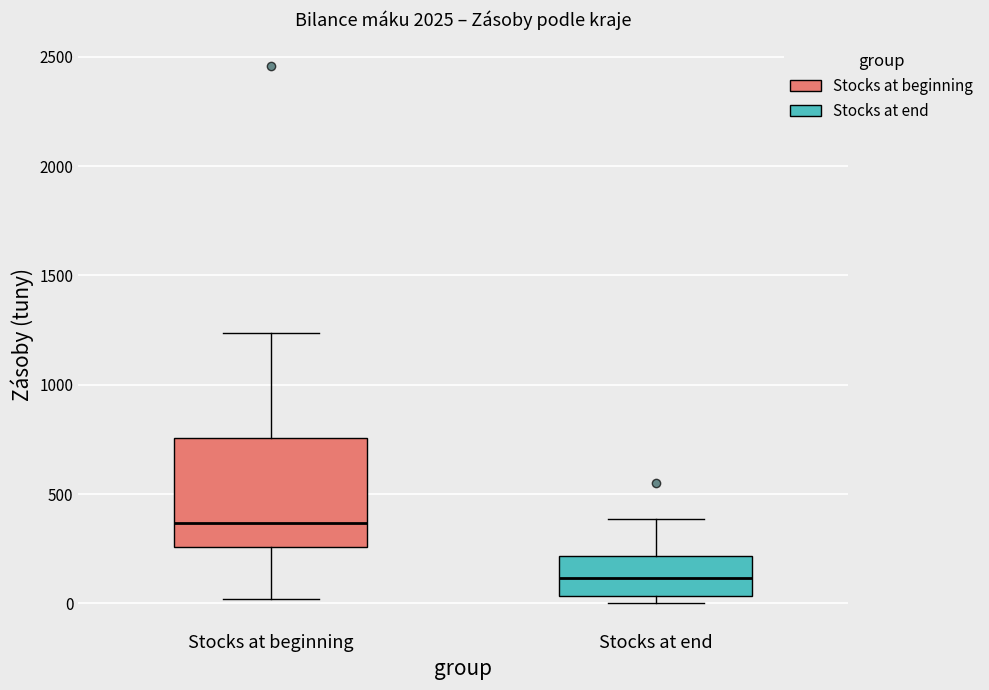

Reading left to right, read every box against the y-axis: the position of its median line, the range the box covers, and the ends of its whiskers. The values are not printed on the chart, so give them approximately, as read against the axis.

Stocks at beginning: median 350, box 250 to 750, whiskers 0 to 1250
Stocks at end: median 100, box 50 to 200, whiskers 0 to 400